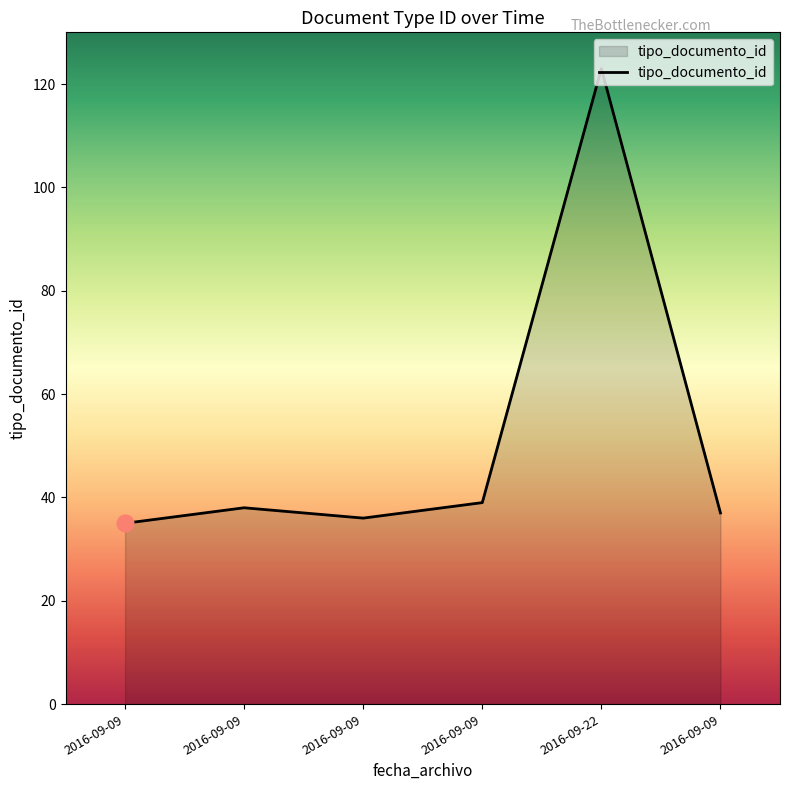

Where is the data nearest to the value 79?

2016-09-09